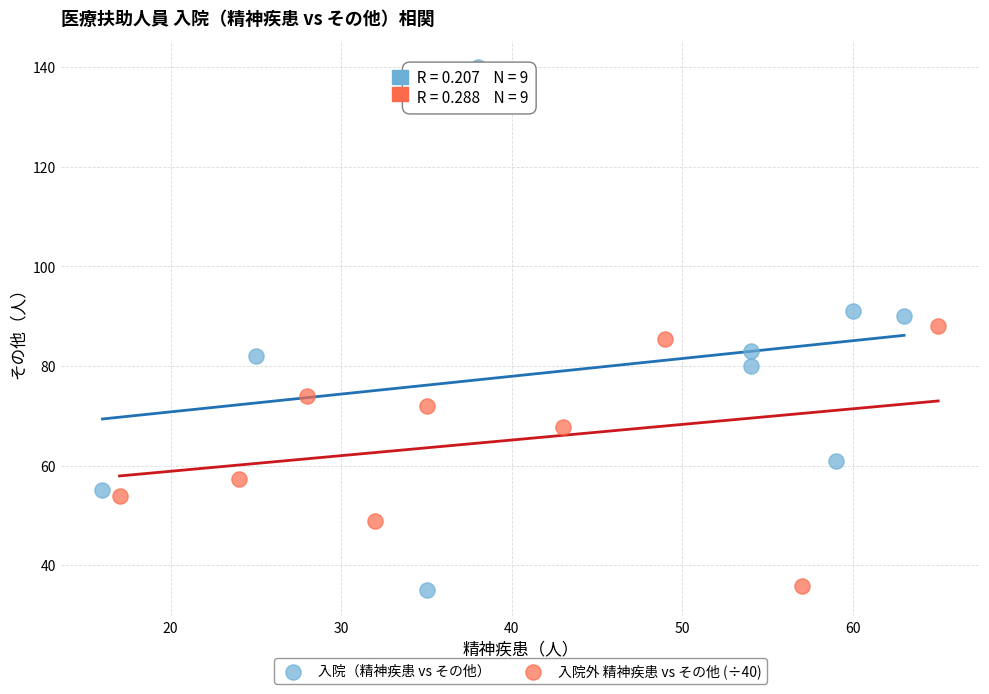

Which series has the largest Y range (max minus min)?

入院（精神疾患 vs その他）